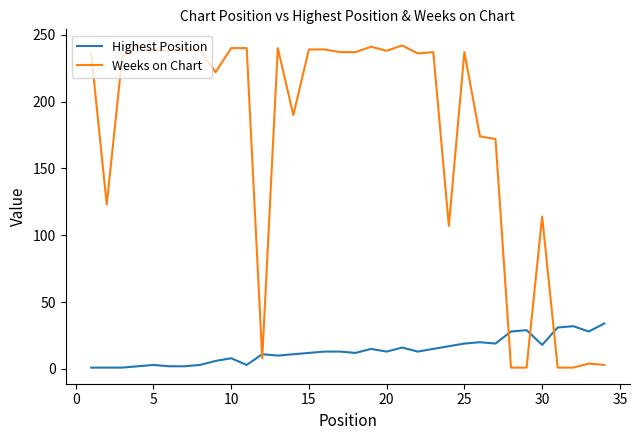

What is the difference between the maximum and minimum values in the Weeks on Chart series?

241